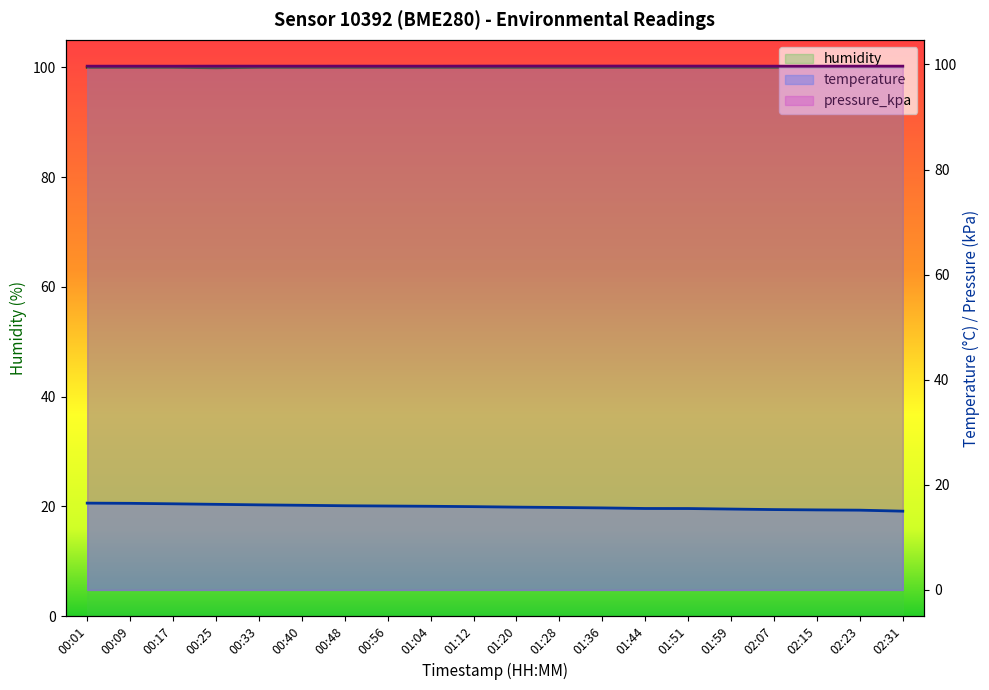

What are all the series names shown in the legend?

temperature, humidity, pressure_kpa